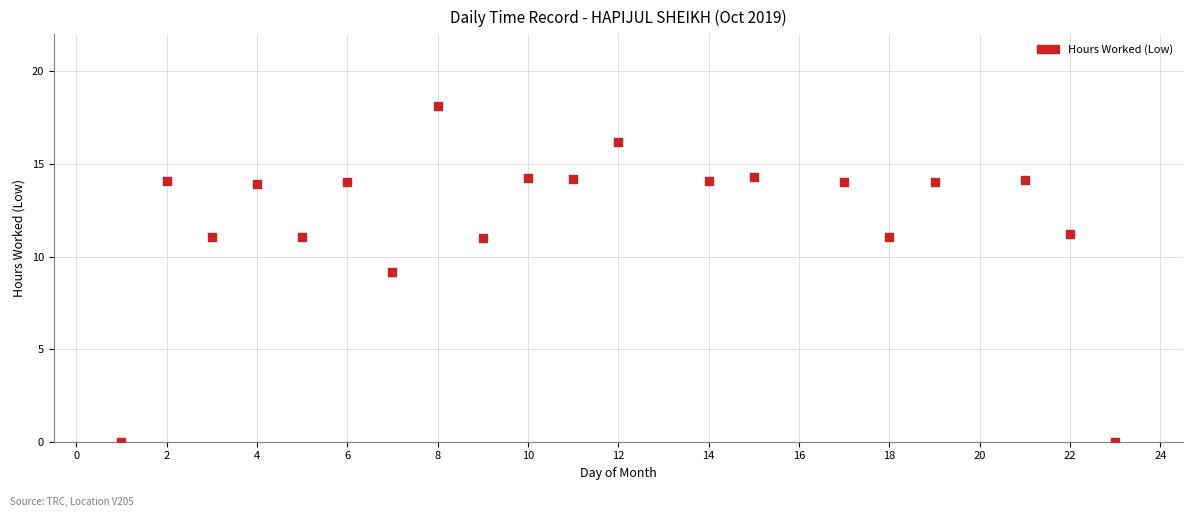

What is the range of Y values (max minus min)?

18.1